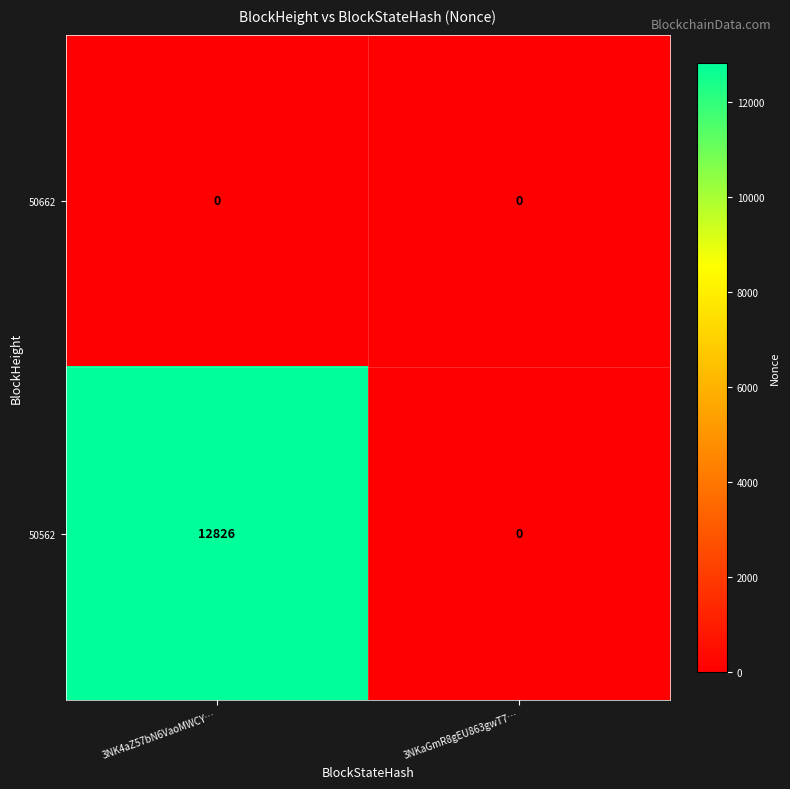

Which series has the largest total across all categories?

50562